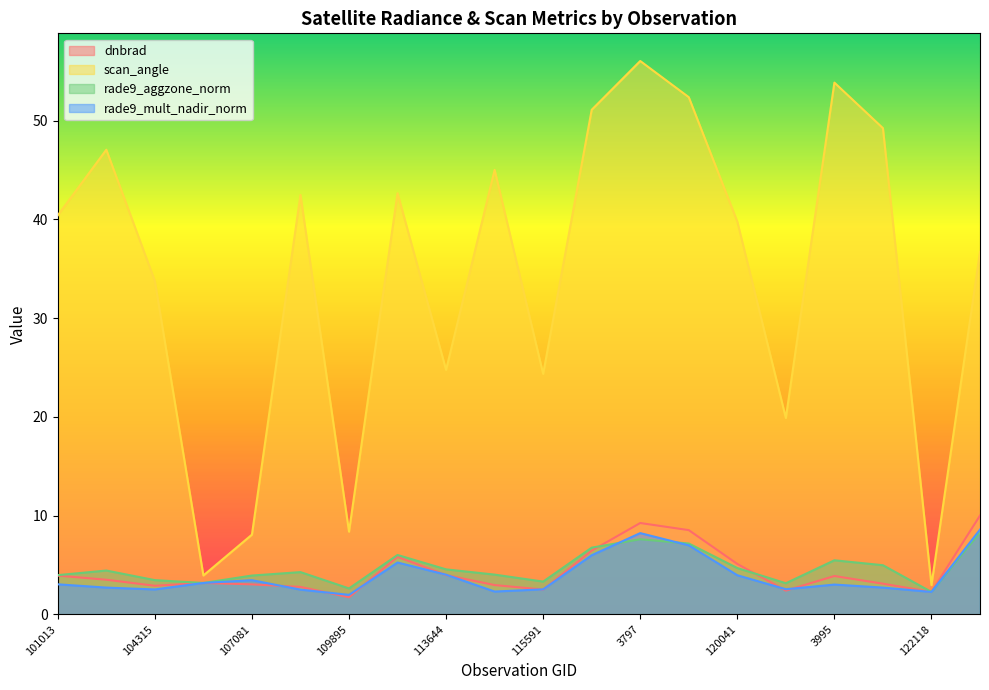

Reading left to right, list all the values displayed in this chart.

dnbrad: 3.9	3.5	2.9	3.2	3.0	2.8	1.7	5.8	4.0	3.0	2.5	6.5	9.3	8.5	5.1	2.4	3.9	3.1	2.3	10.0
scan_angle: 40.4	47.0	33.8	3.9	8.1	42.5	8.4	42.6	24.8	45.0	24.4	51.1	56.0	52.4	39.8	19.9	53.8	49.2	3.0	36.7
rade9_aggzone_norm: 4.0	4.4	3.5	3.2	3.9	4.3	2.6	6.0	4.6	4.0	3.3	6.8	7.6	7.2	4.7	3.2	5.5	5.0	2.3	8.3
rade9_mult_nadir_norm: 3.0	2.7	2.5	3.2	3.5	2.5	2.0	5.3	4.0	2.3	2.5	6.0	8.2	7.0	4.0	2.5	3.0	2.7	2.3	8.6